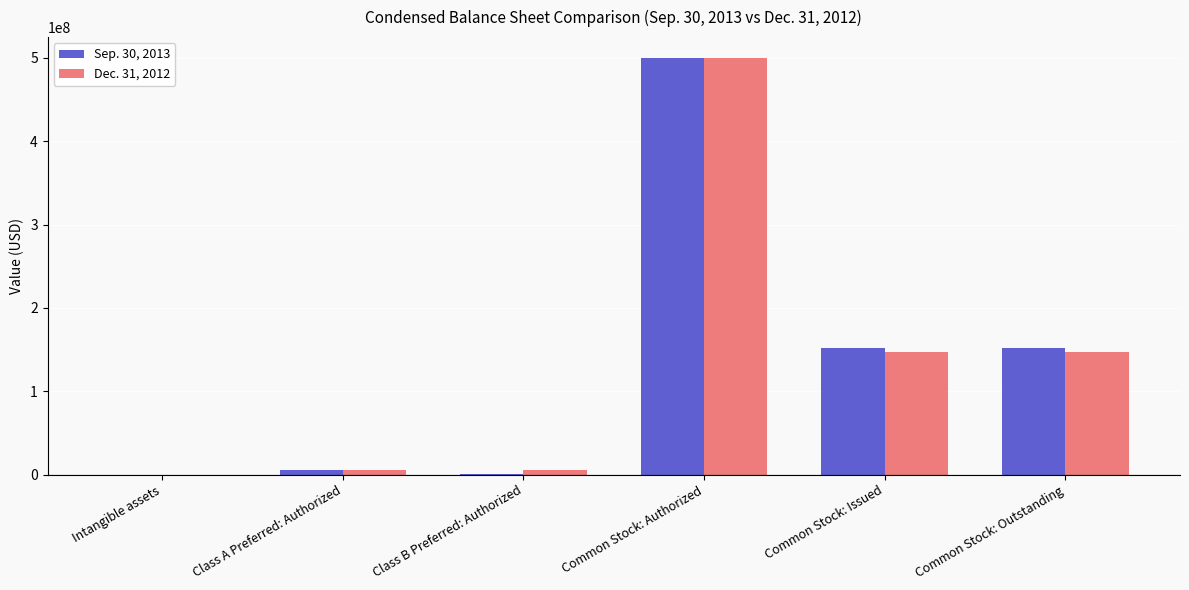

At which category is the sum across all series the highest?

Common Stock: Authorized